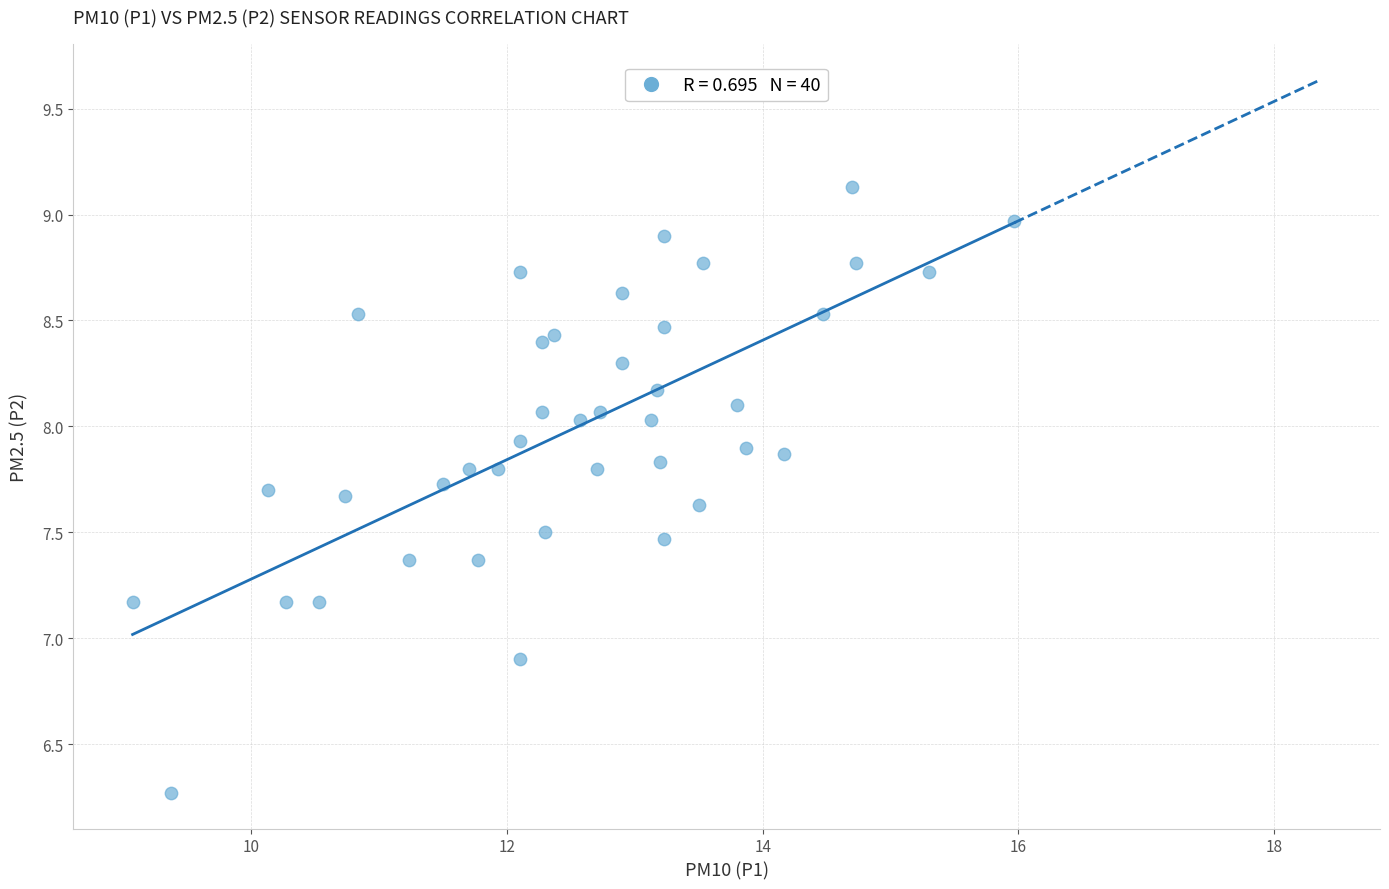

What Y value in the scatter plot is closest to 7?

6.9